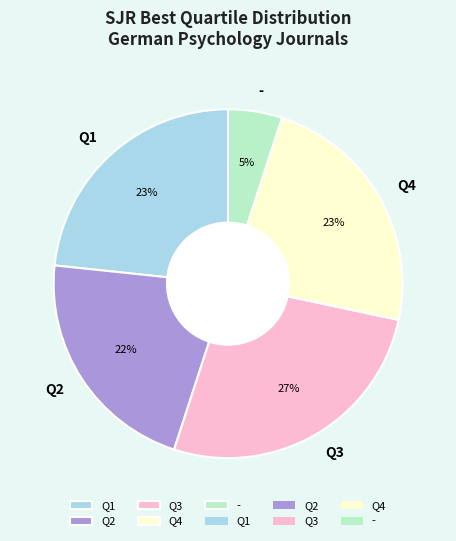

How many slices are in this pie chart?

5